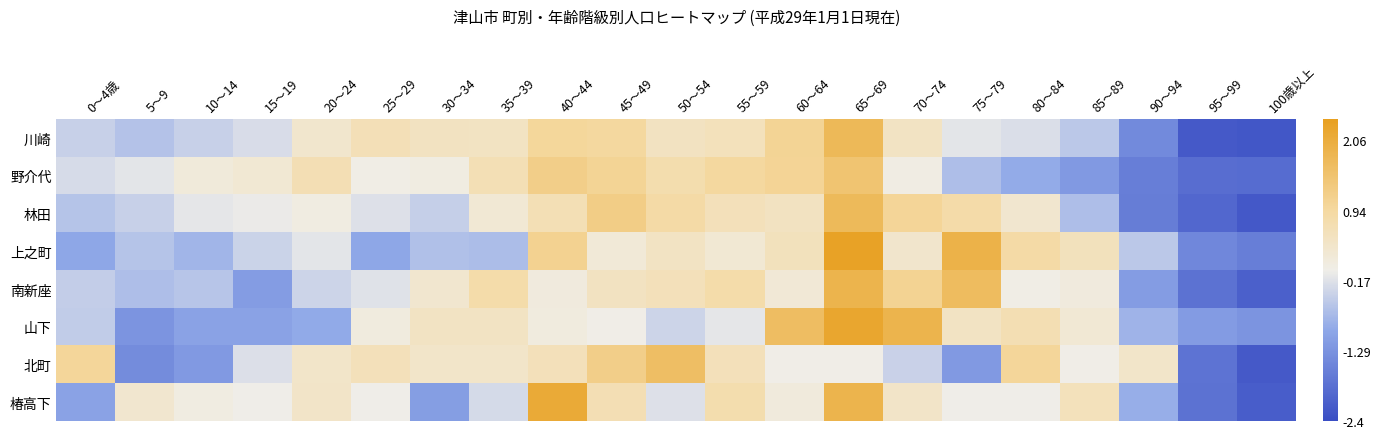

At how many categories does at least one series exceed 1?

9